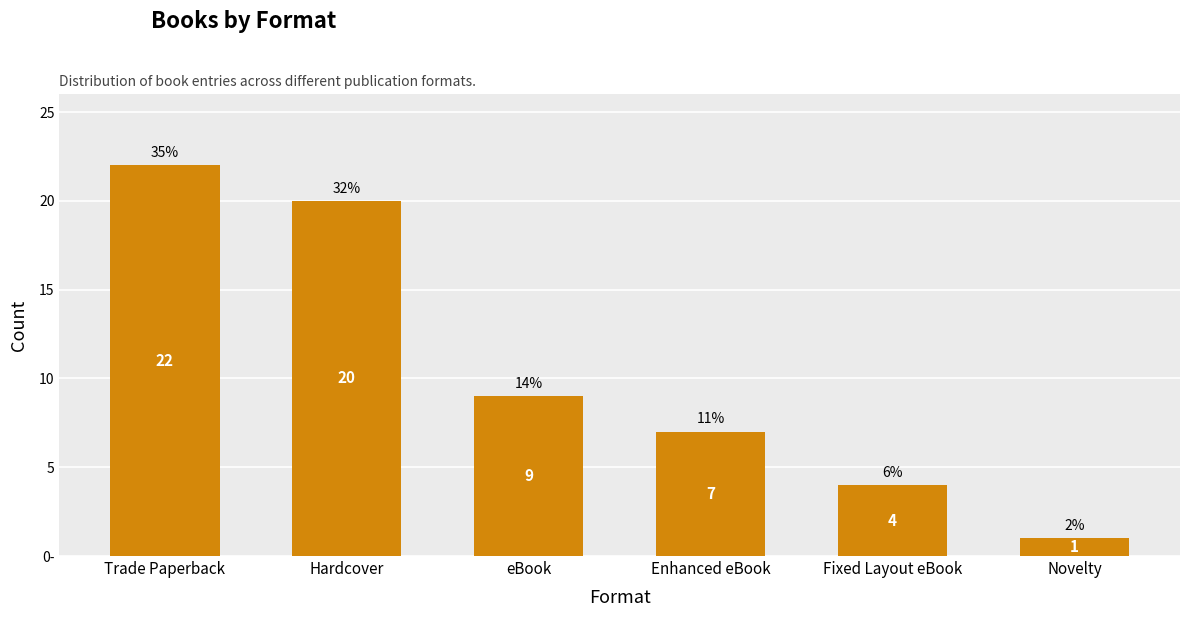

Are the bars horizontal?

No